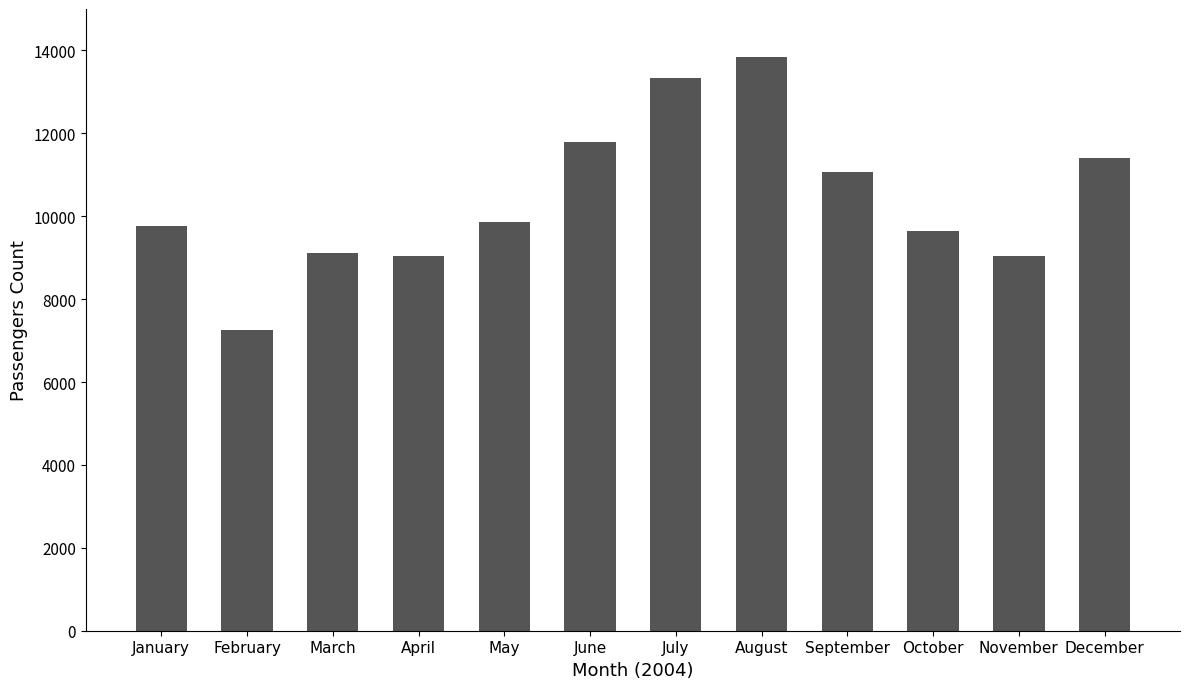

Which has a higher value, August or October?

August